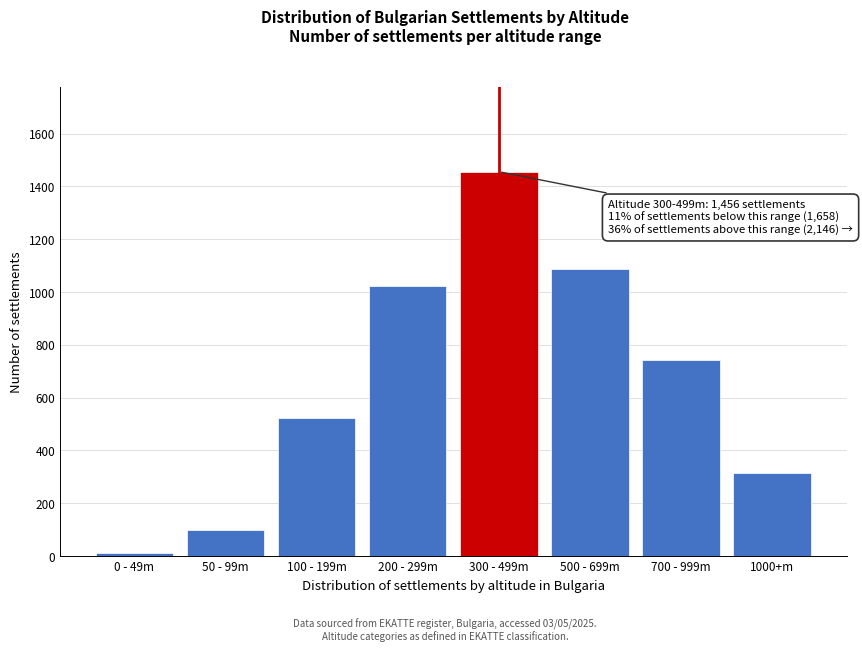

Reading right to left, transcribe all the data shown in this chart.

1000+m=316	700 - 999m=743	500 - 699m=1087	300 - 499m=1456	200 - 299m=1024	100 - 199m=523	50 - 99m=98	0 - 49m=12